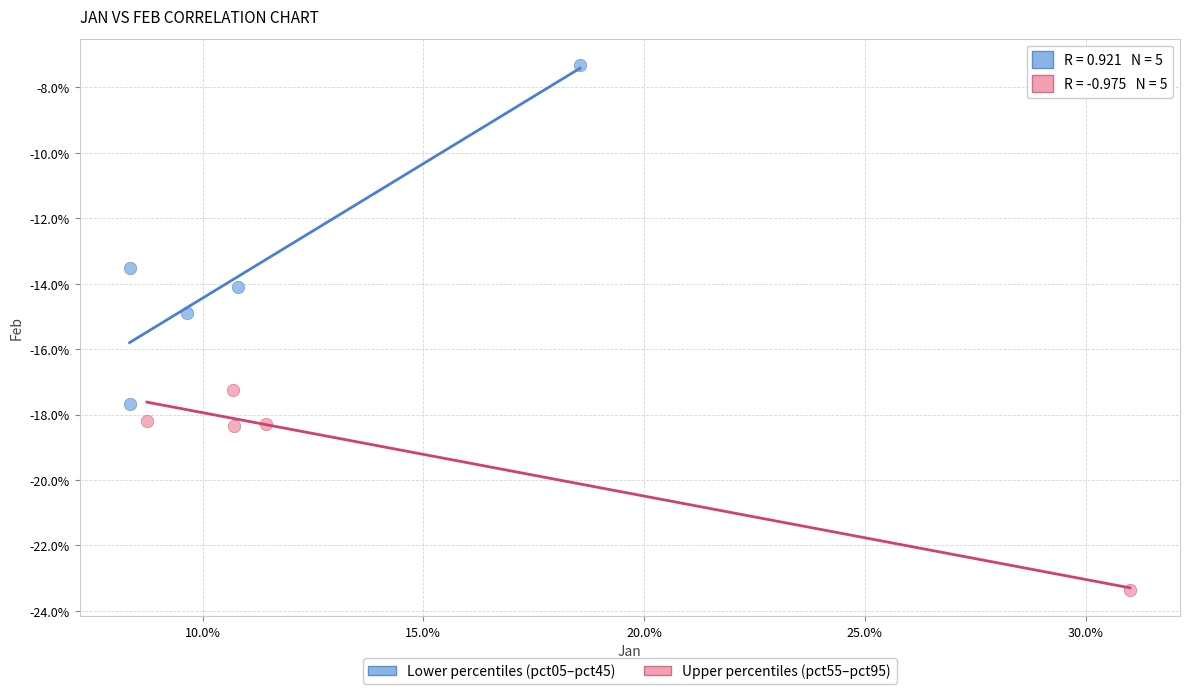

Which series contains the highest Y value?

Lower percentiles (pct05–pct45)